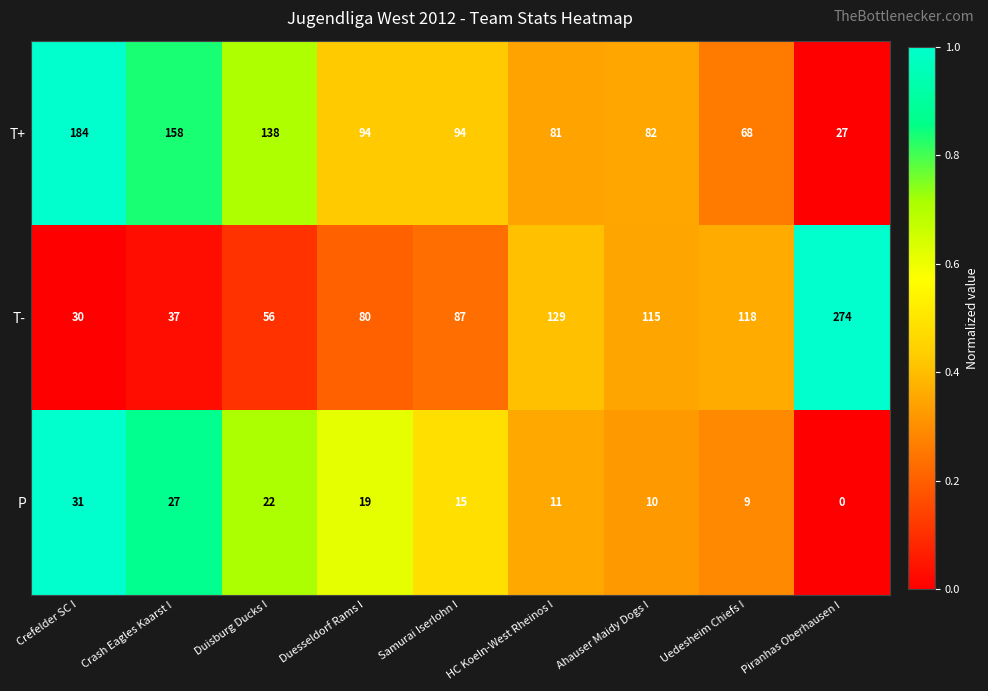

At which label does T+ first exceed 94?

Crefelder SC I